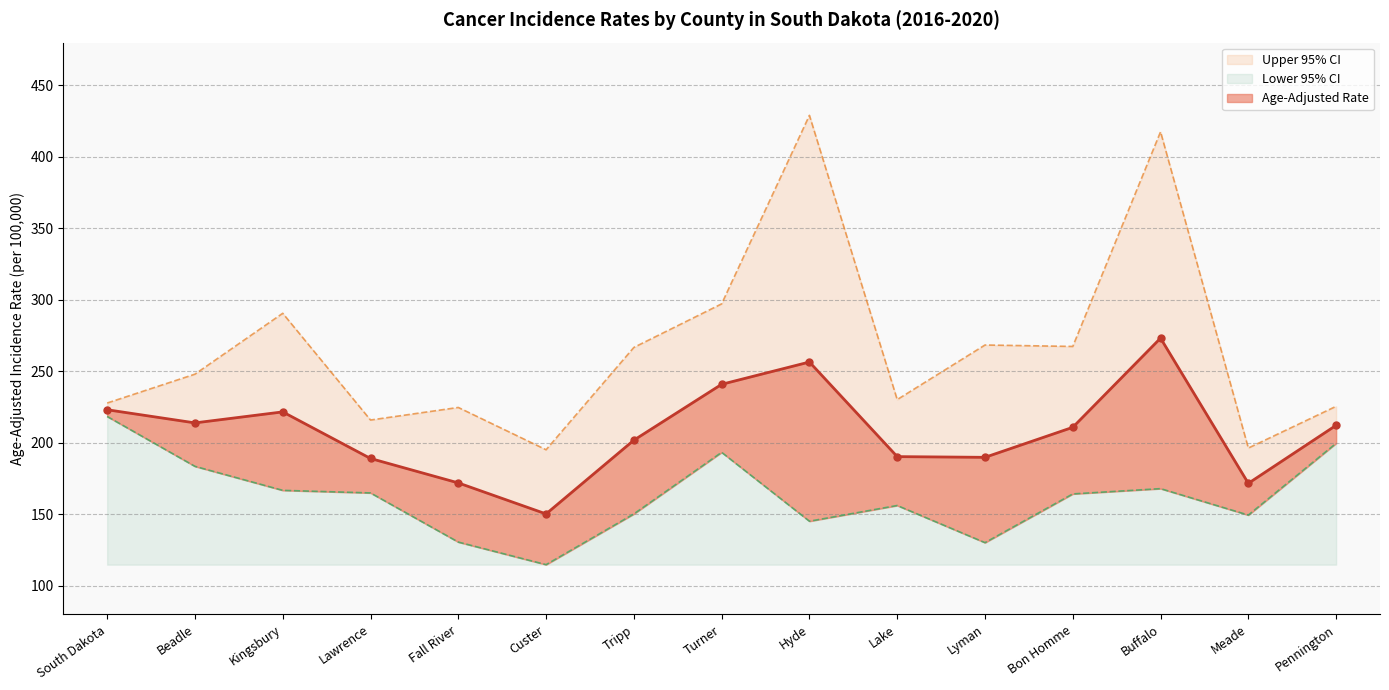

At which category does Lower 95% CI reach its first local peak?

Turner